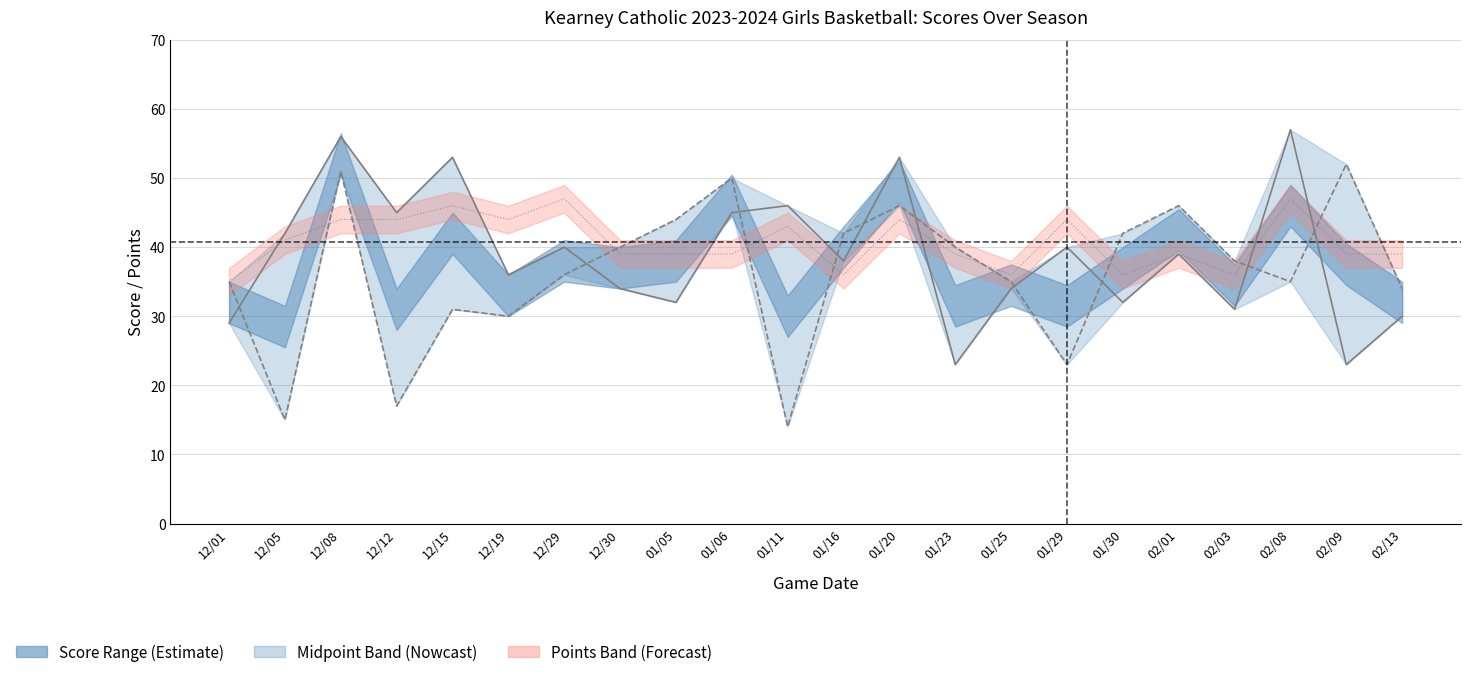

Reading left to right, extract all data points from this chart.

Team Score: 29	42	56	45	53	36	40	34	32	45	46	38	53	23	34	40	32	39	31	57	23	30
Opponent Score: 35	15	51	17	31	30	36	40	44	50	14	42	46	40	35	23	42	46	38	35	52	34
Points: 35	41	44	44	46	44	47	39	39	39	43	36	44	39	36	44	36	39	36	47	39	39